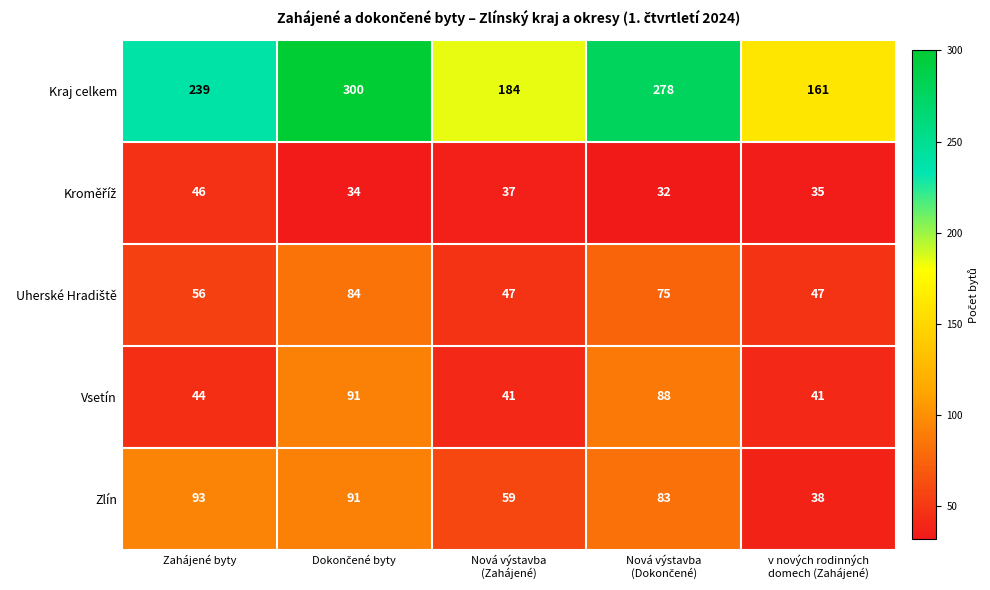

At which label does Zlín reach its peak?

Zahájené byty